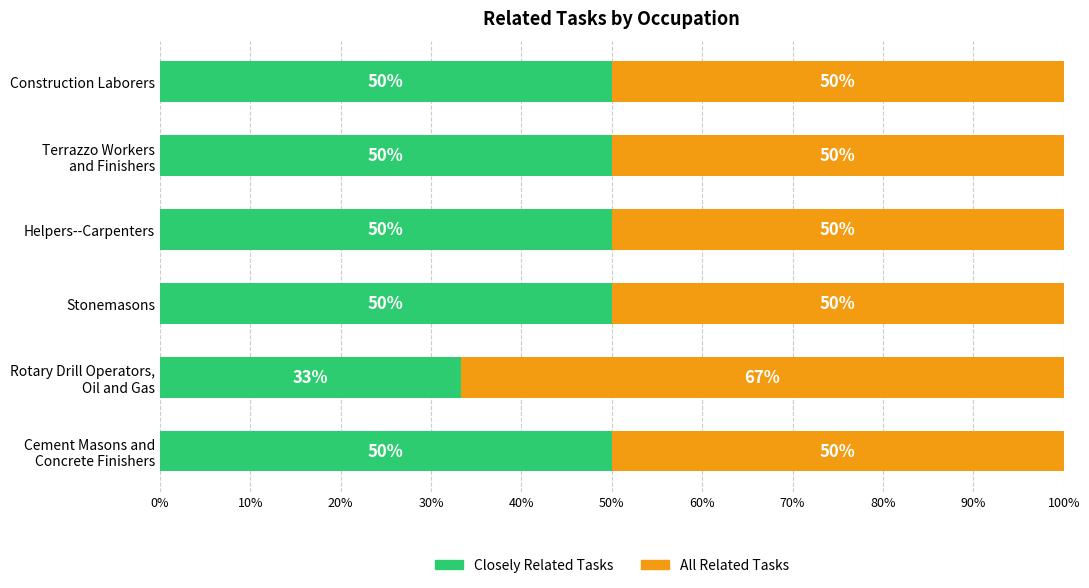

What is the minimum value for Closely Related Tasks?

33.3